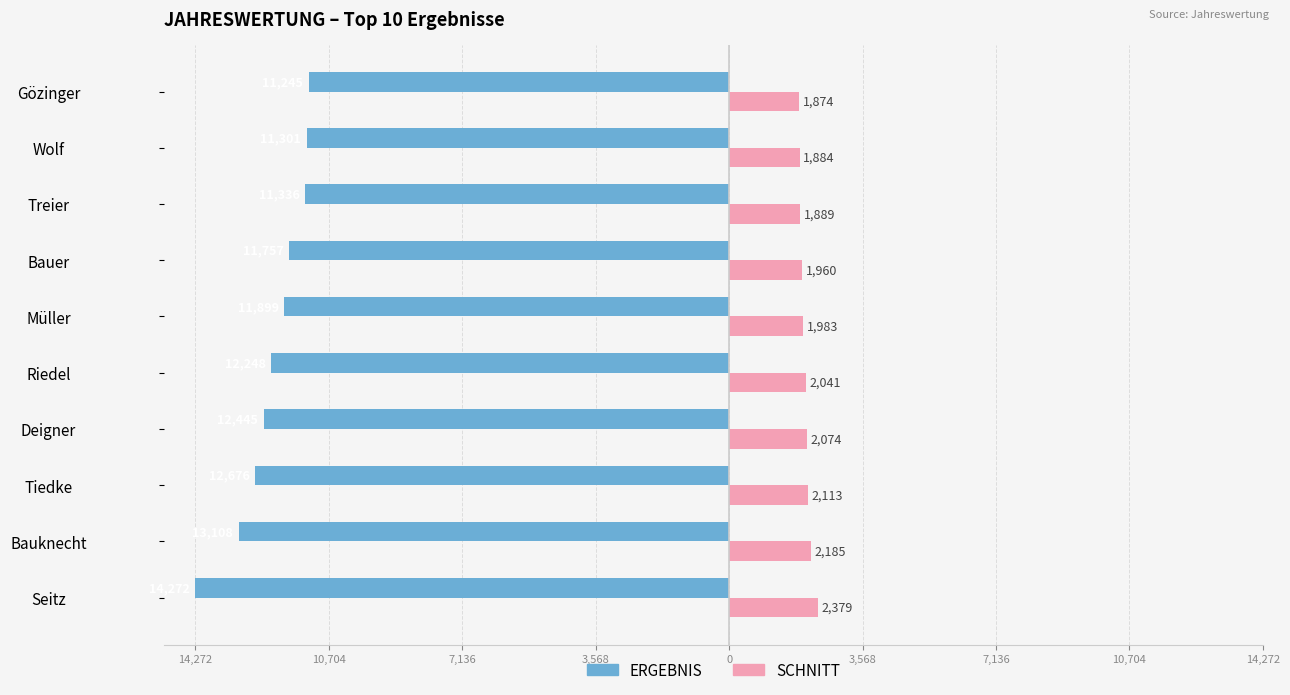

What are all the series names shown in the legend?

ERGEBNIS, SCHNITT